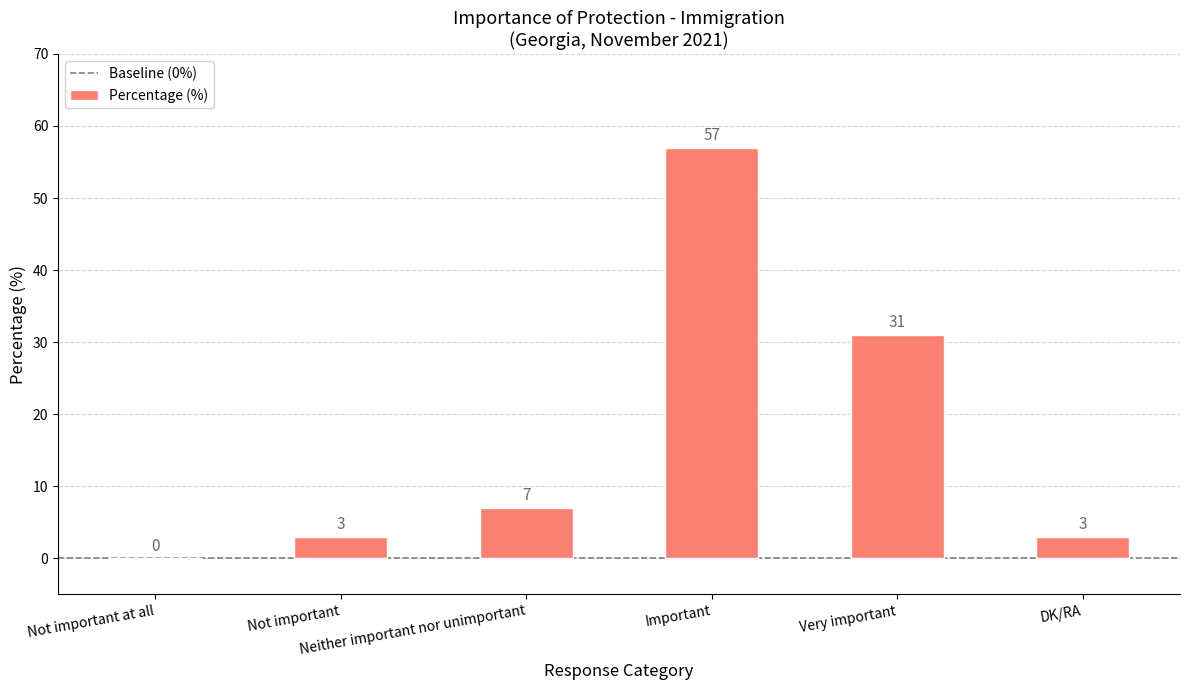

Where is the data nearest to the value 28?

Very important